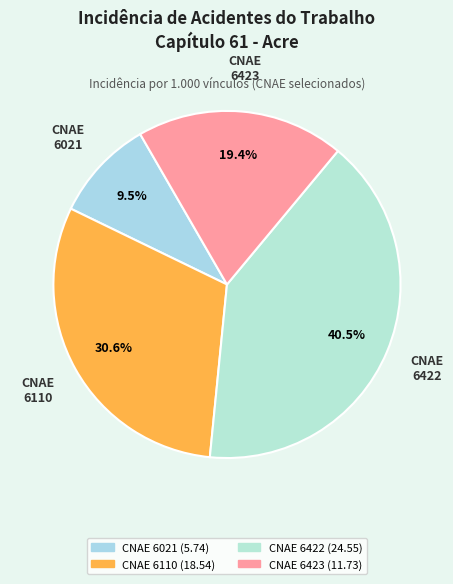

Count the number of slices in the pie.

4